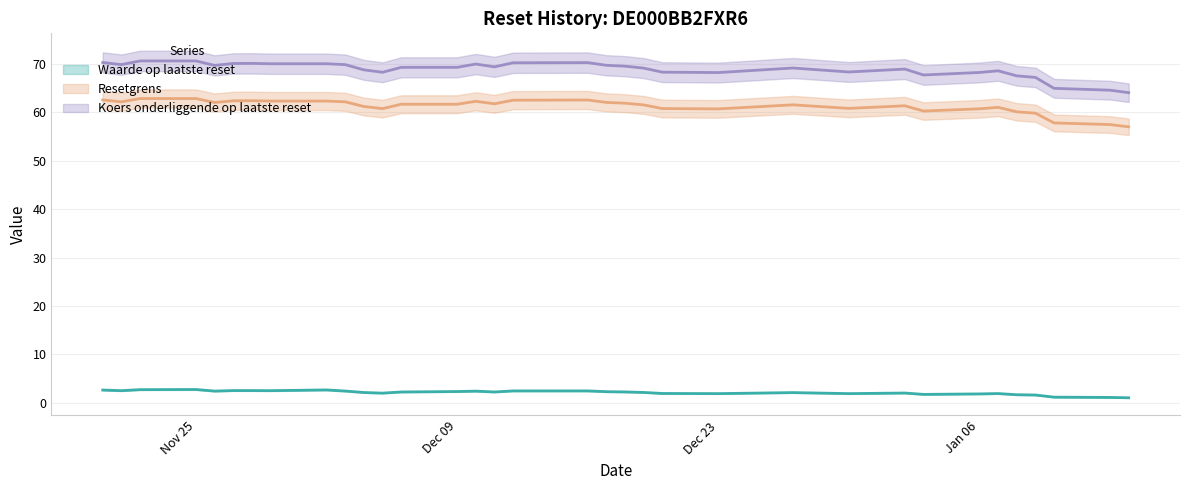

Between 2025-01-09 and 2024-12-19, which series saw the biggest shift?

Koers onderliggende op laatste reset